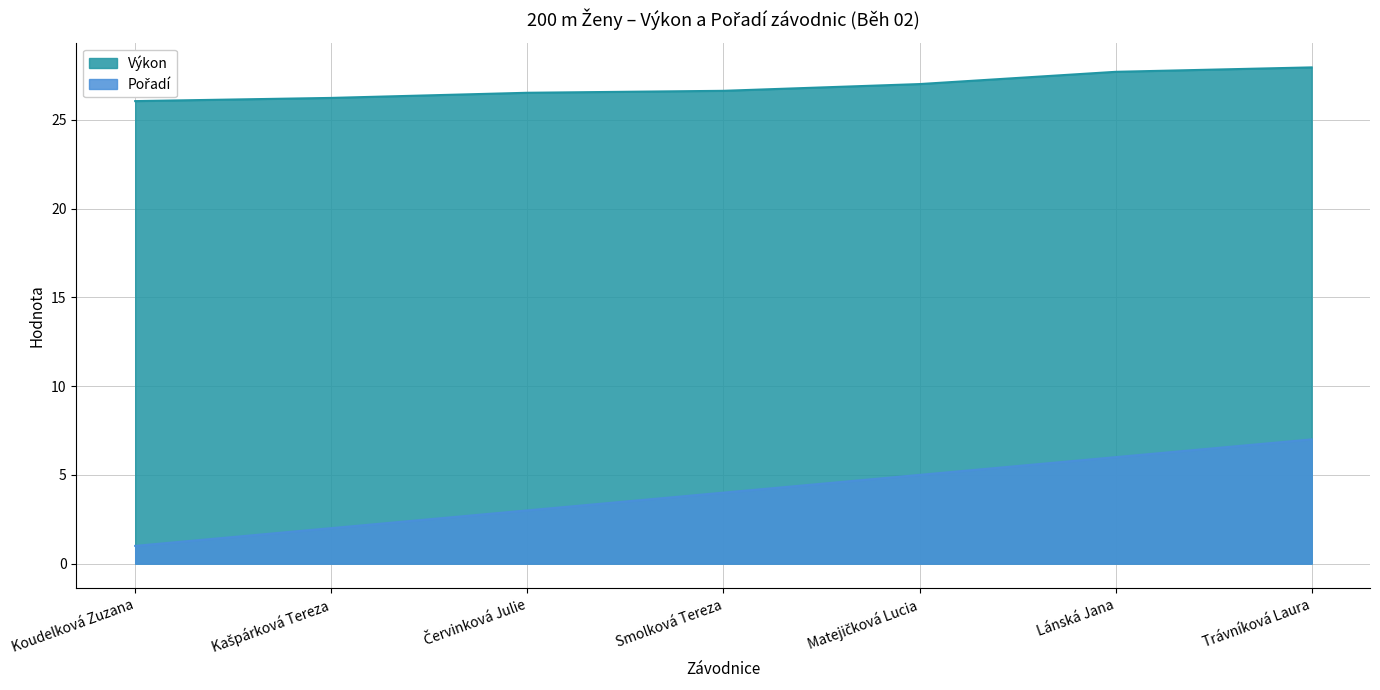

What is the sum of the Pořadí values at Kašpárková Tereza and Trávníková Laura?

9.0